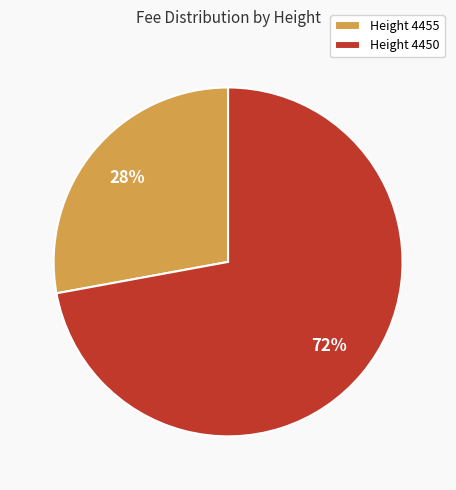

Which has a higher value, Height 4455 or Height 4450?

Height 4450